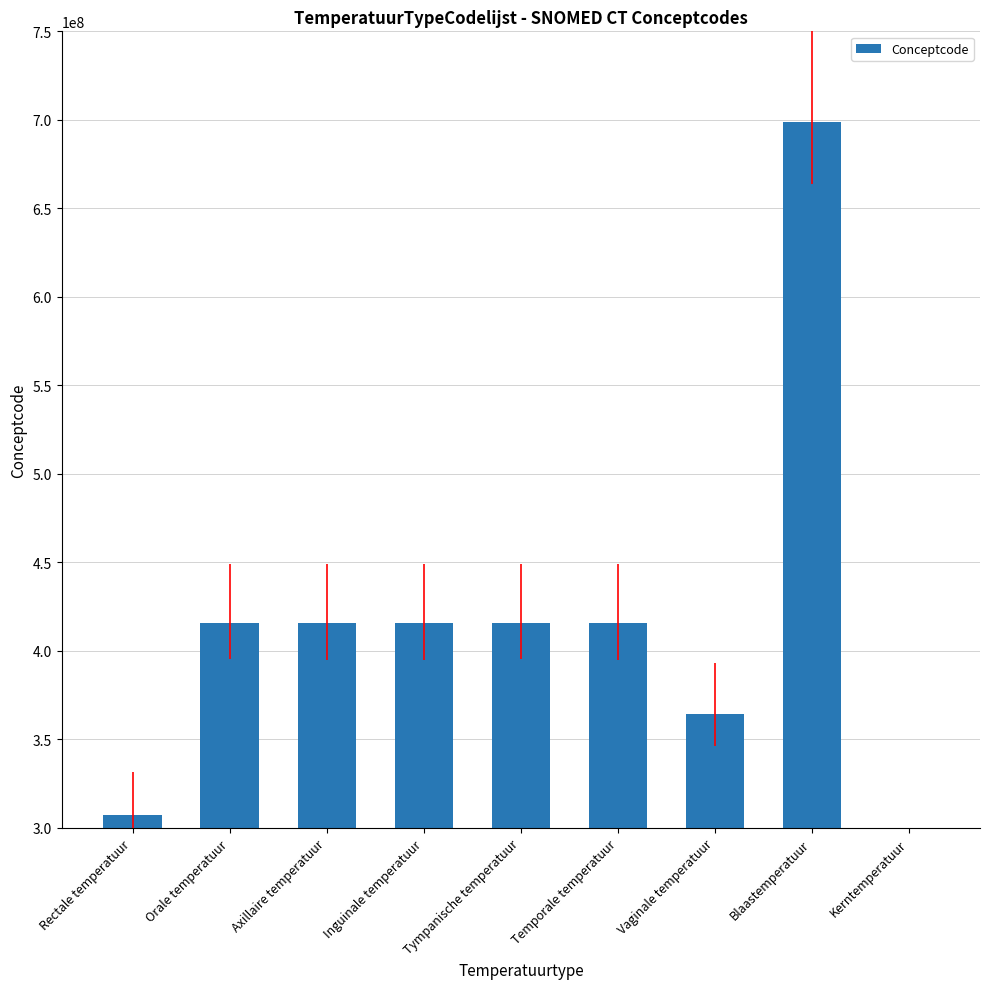

List the labels in order of value, smallest first.

Kerntemperatuur, Rectale temperatuur, Vaginale temperatuur, Axillaire temperatuur, Temporale temperatuur, Inguinale temperatuur, Orale temperatuur, Tympanische temperatuur, Blaastemperatuur